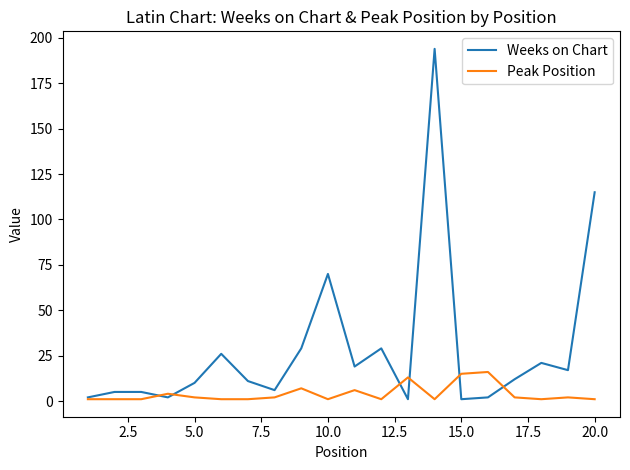

Does the chart display data point markers on the line(s)?

No